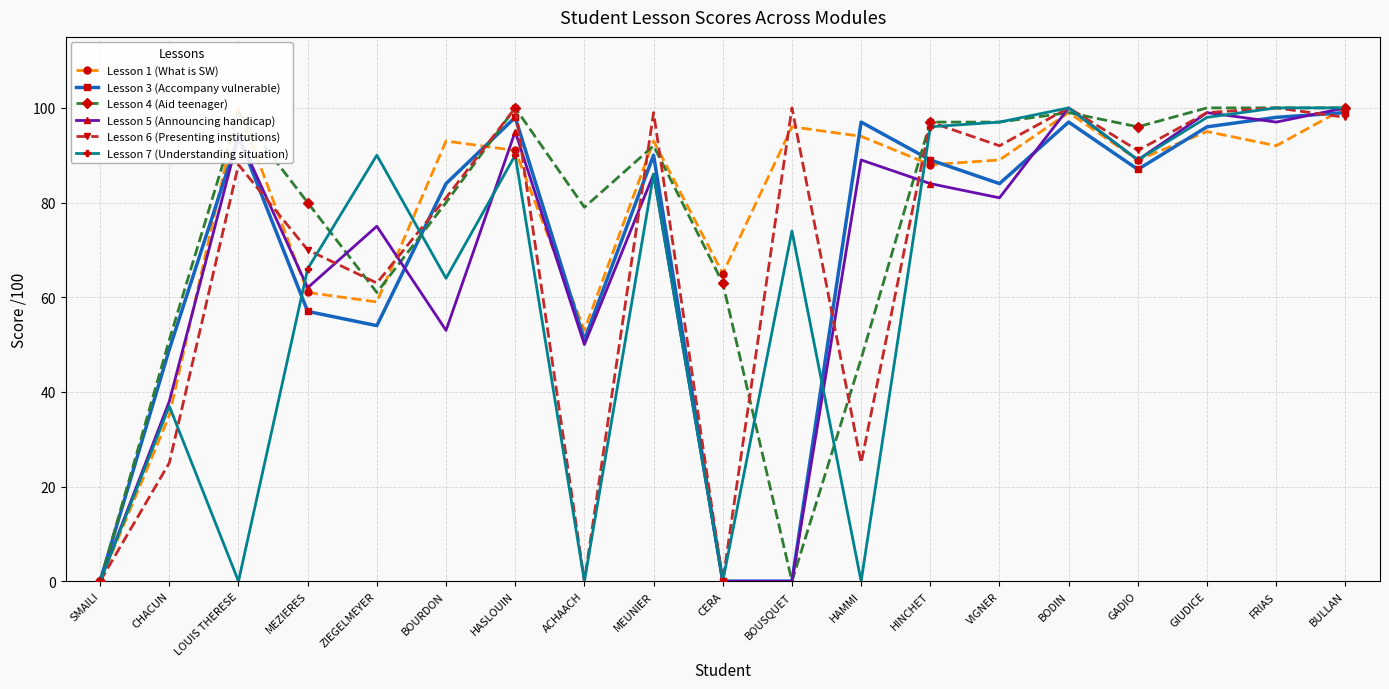

What is the approximate value of Lesson 7 (Understanding situation) at FRIAS?

100